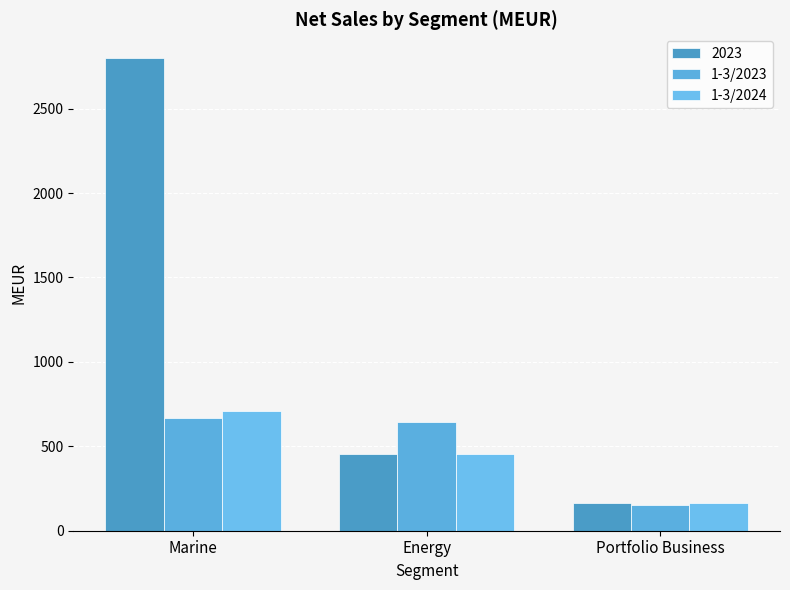

What is the spread (max minus min) of values at Energy?

193